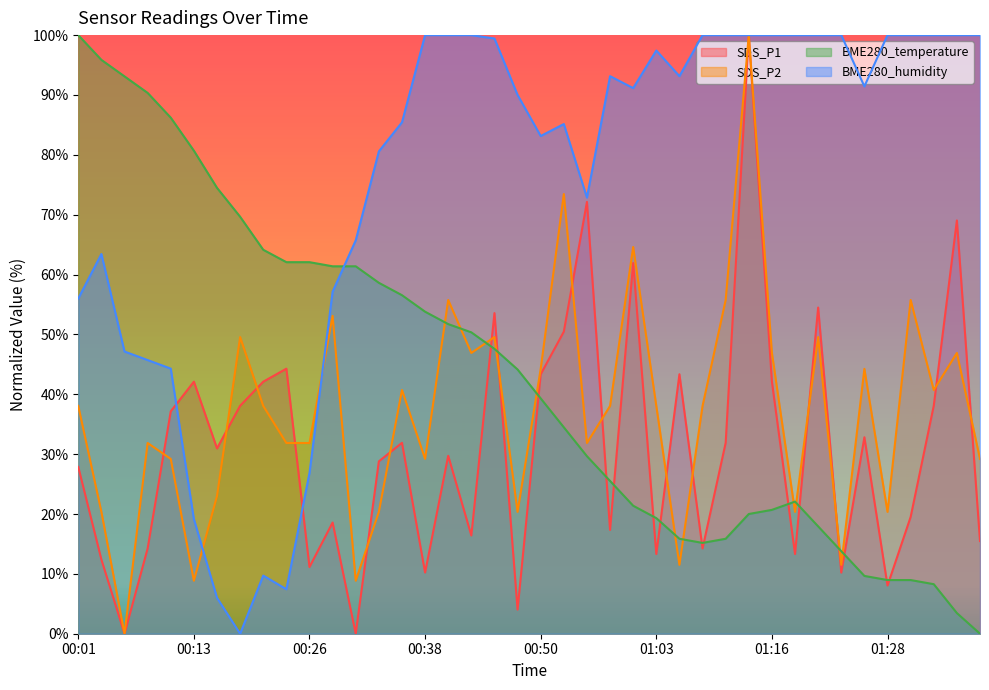

What is the sum of all SDS_P2 values?

1488.5